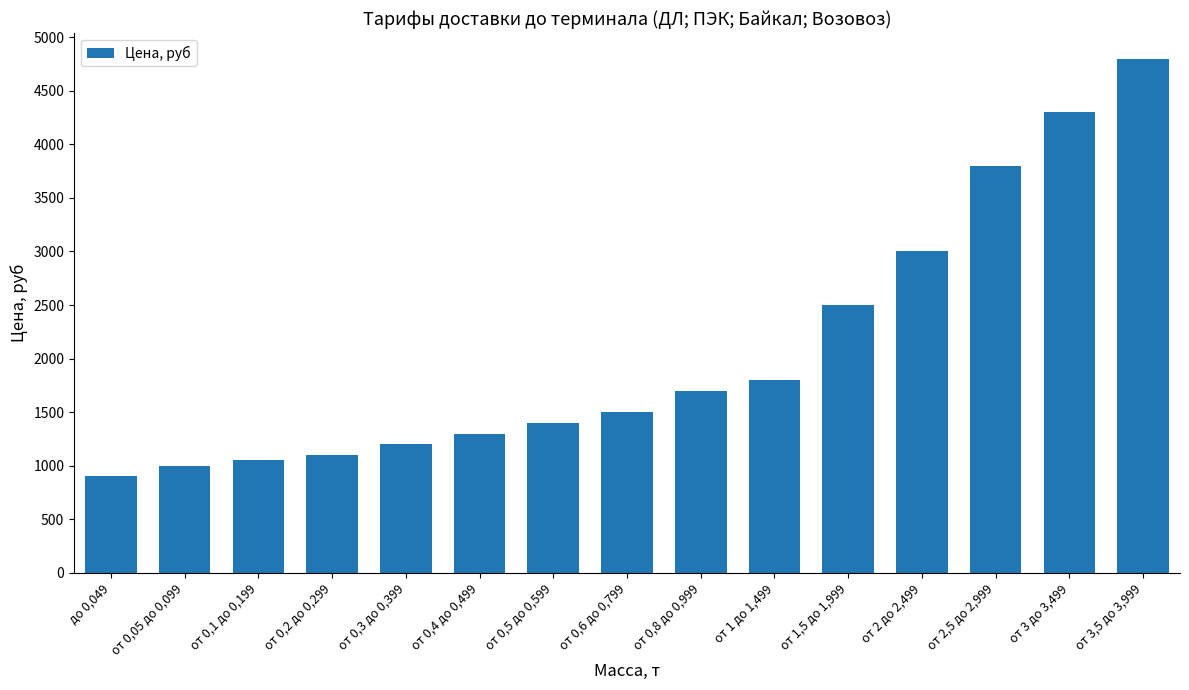

Does the chart contain any negative values?

No